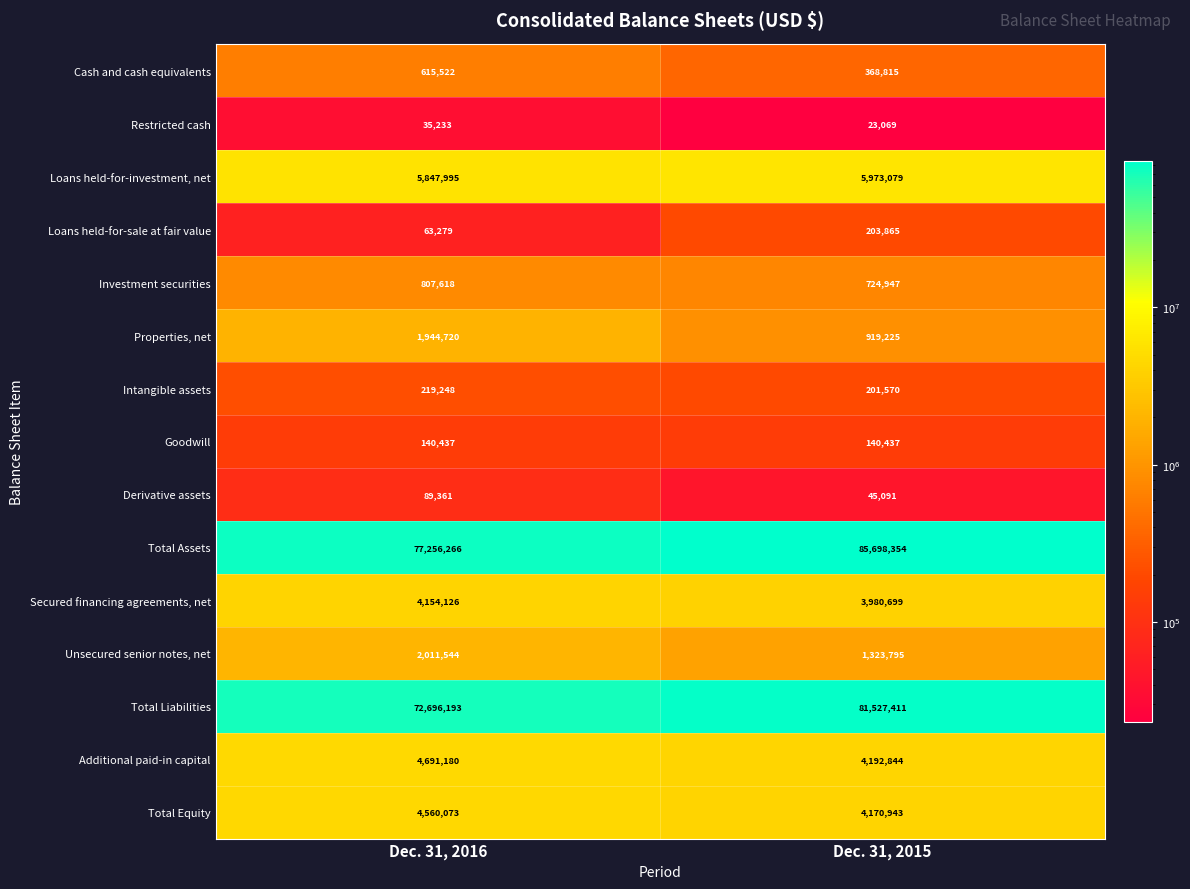

Reading left to right, transcribe all the data shown in this chart.

Cash and cash equivalents: 615522	368815
Restricted cash: 35233	23069
Loans held-for-investment, net: 5847995	5973079
Loans held-for-sale at fair value: 63279	203865
Investment securities: 807618	724947
Properties, net: 1944720	919225
Intangible assets: 219248	201570
Goodwill: 140437	140437
Derivative assets: 89361	45091
Total Assets: 77256266	85698354
Secured financing agreements, net: 4154126	3980699
Unsecured senior notes, net: 2011544	1323795
Total Liabilities: 72696193	81527411
Additional paid-in capital: 4691180	4192844
Total Equity: 4560073	4170943